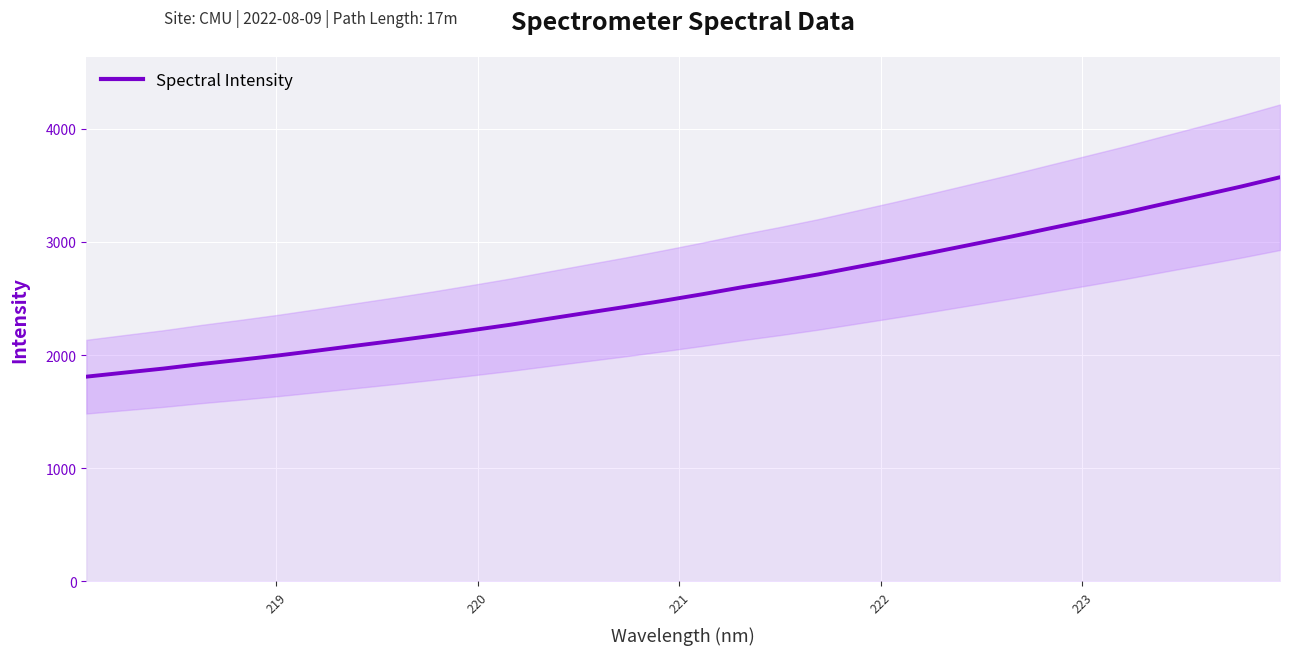

What is the smallest value displayed?

1809.0